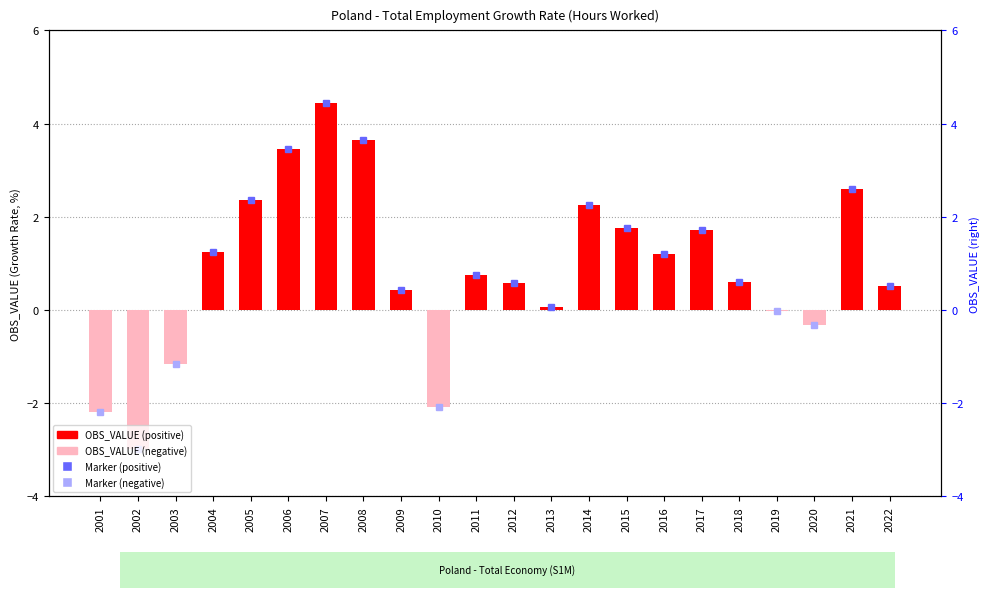

True or false: the data shows 0.7 at 2016.

False